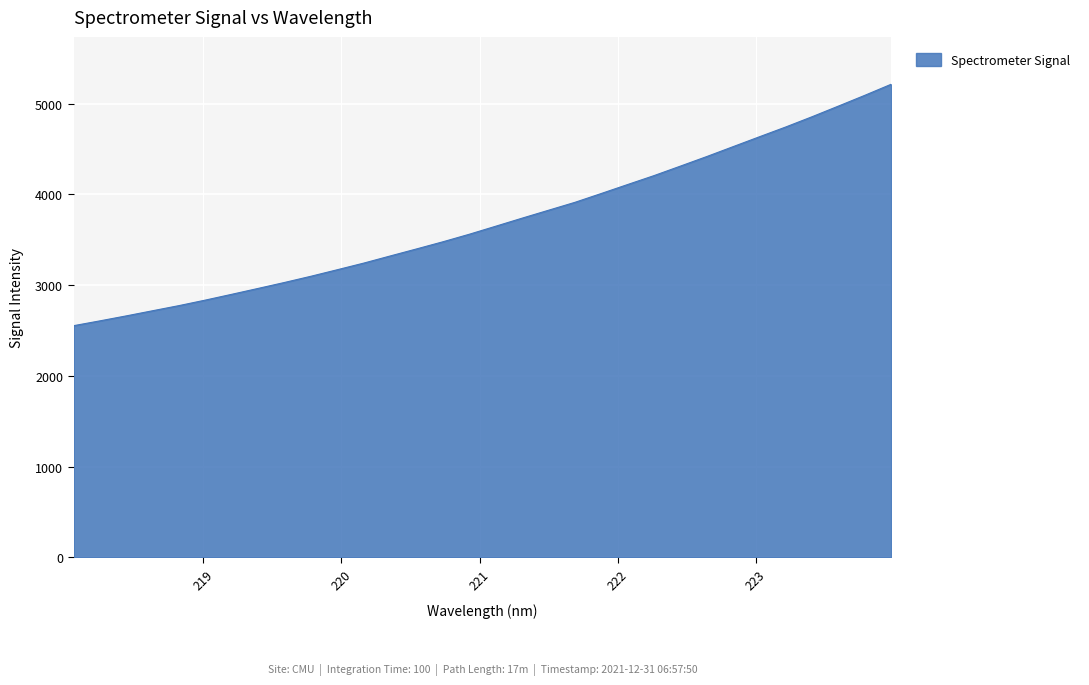

How many series are shown in this chart?

1